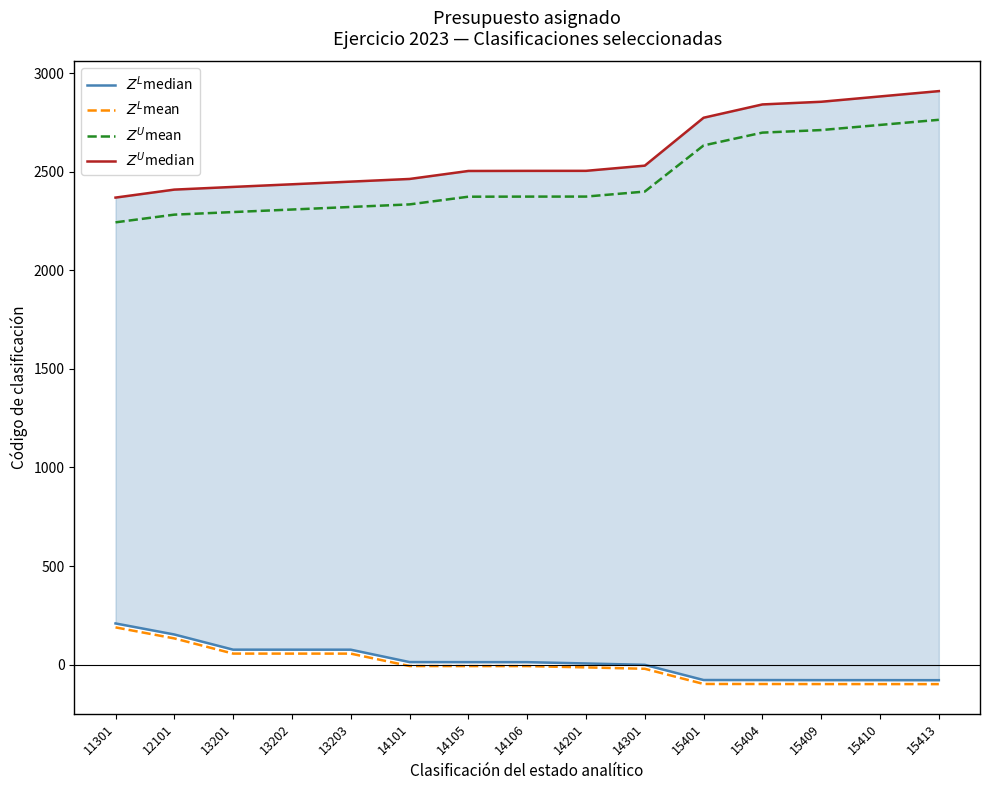

The $Z^U$mean series shows 2399.1 at 14301. True or false?

True